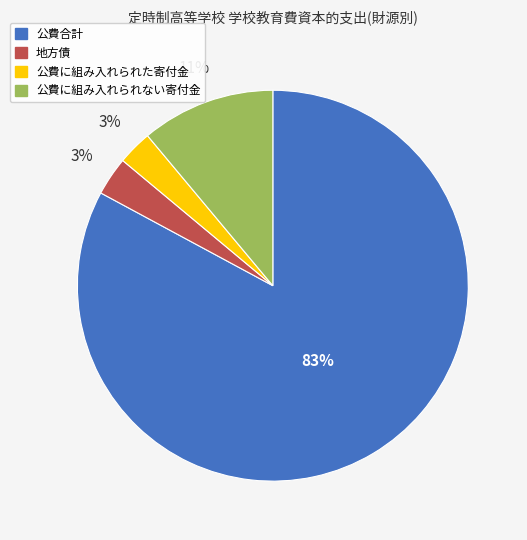

To the nearest percent, what percentage of the pie is 公費合計?

83%